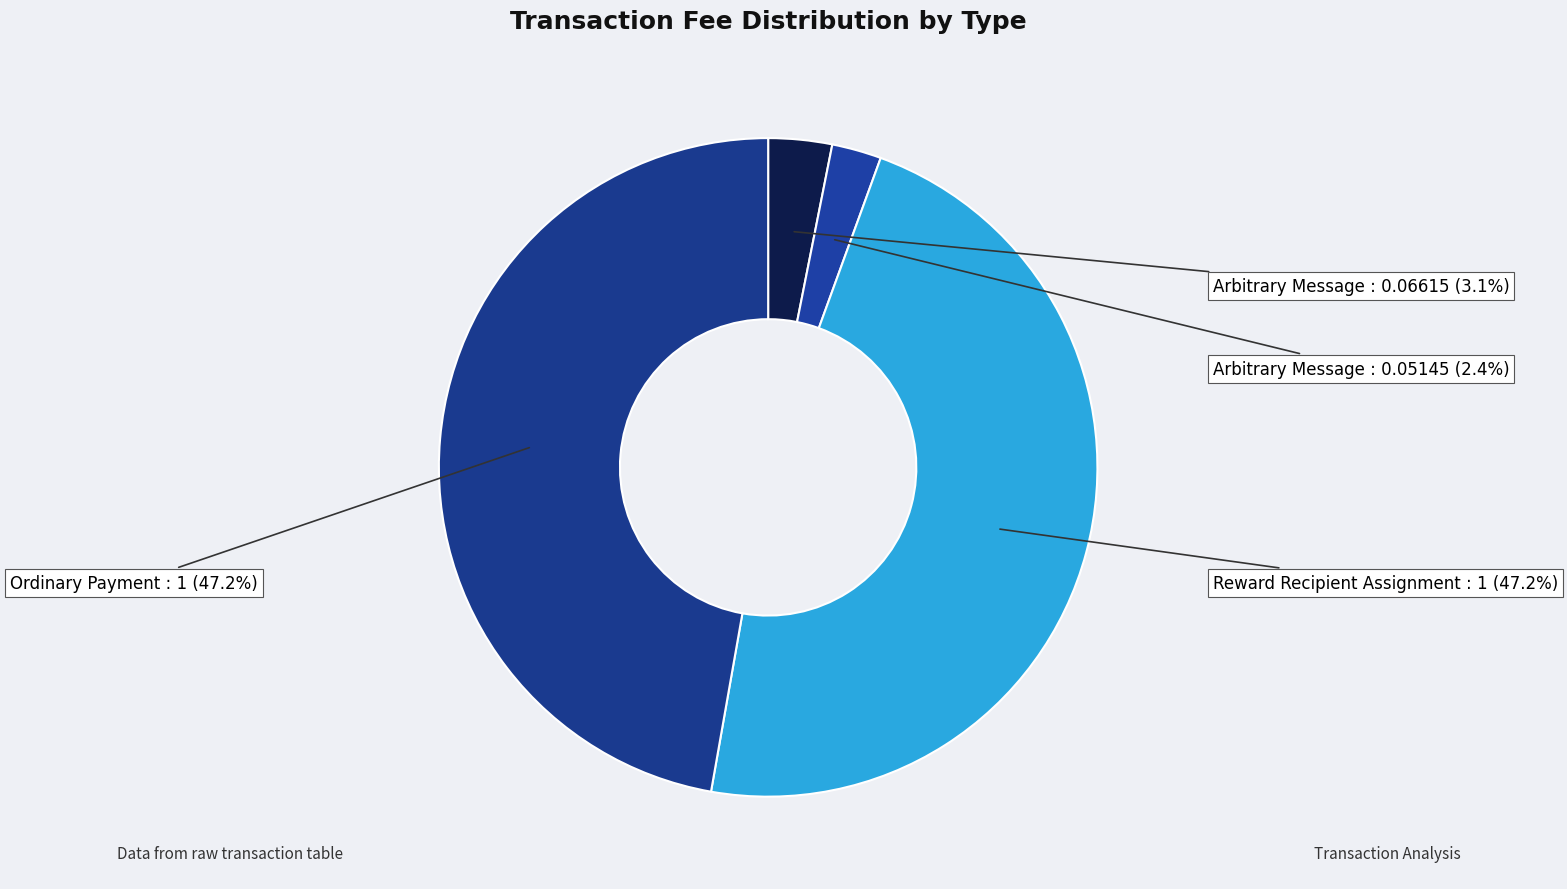

How many segments does this pie chart have?

4